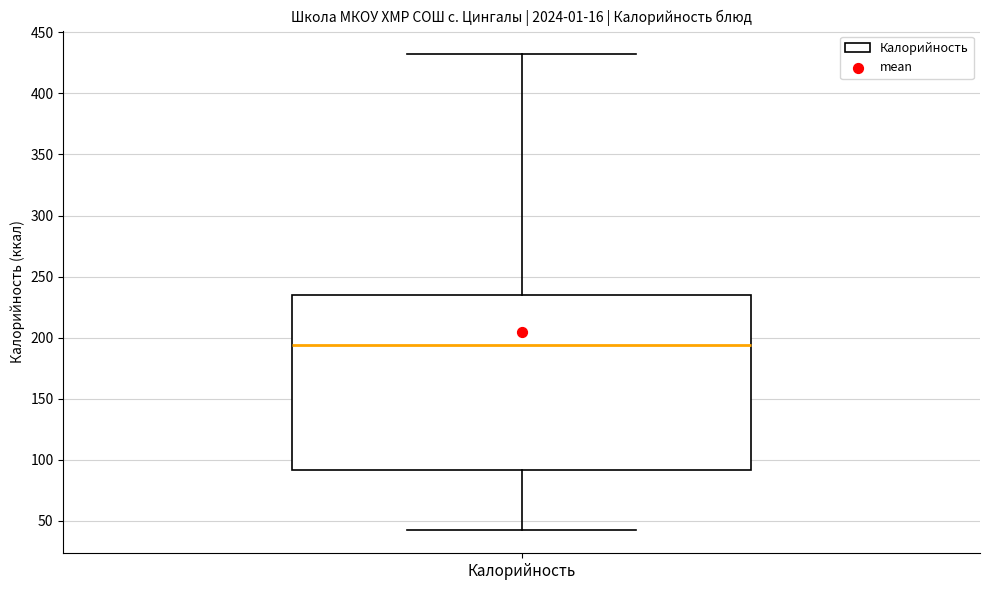

Transcribe this box plot: give where the median line is, the range the box spans, and where the two whiskers end, as read against the y-axis. The values are not printed on the chart, so give them approximately, as read against the axis.

median 195, box 90 to 235, whiskers 45 to 430